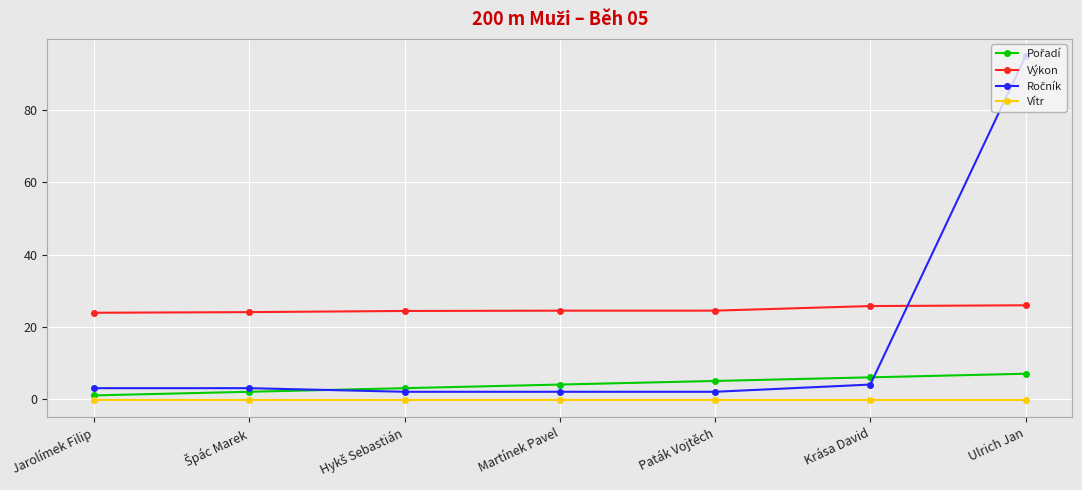

Is it true that Výkon equals 26.0 at Ulrich Jan?

True